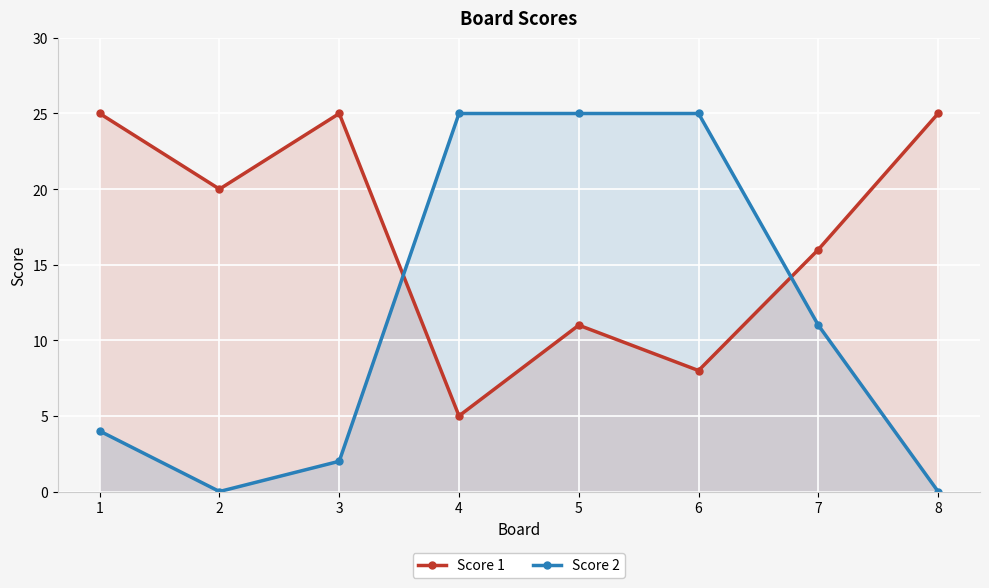

In Score 1, how many points are lower than both neighbors (excluding endpoints)?

3